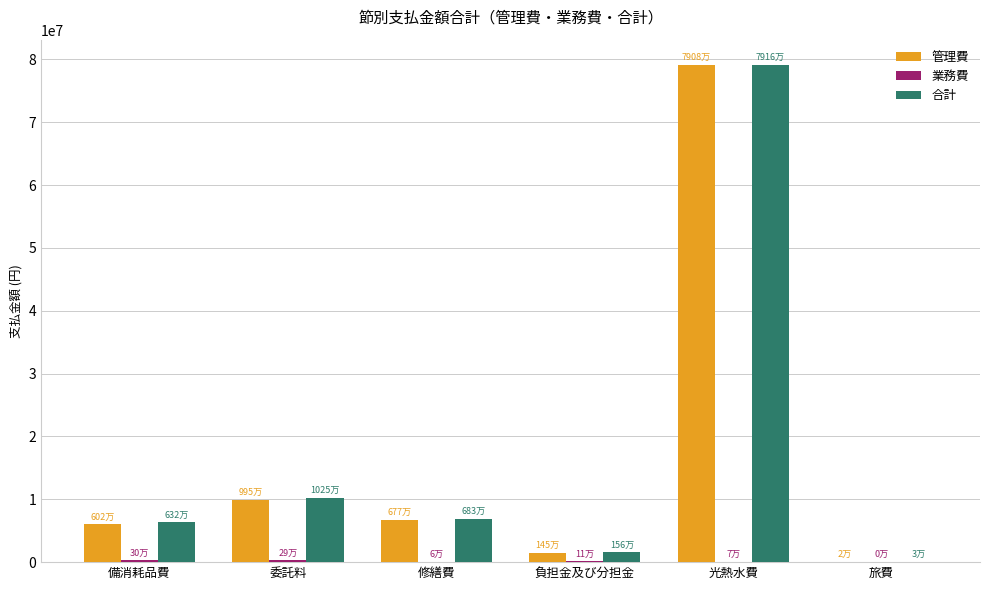

At which label is 管理費 closest to 39557726?

委託料